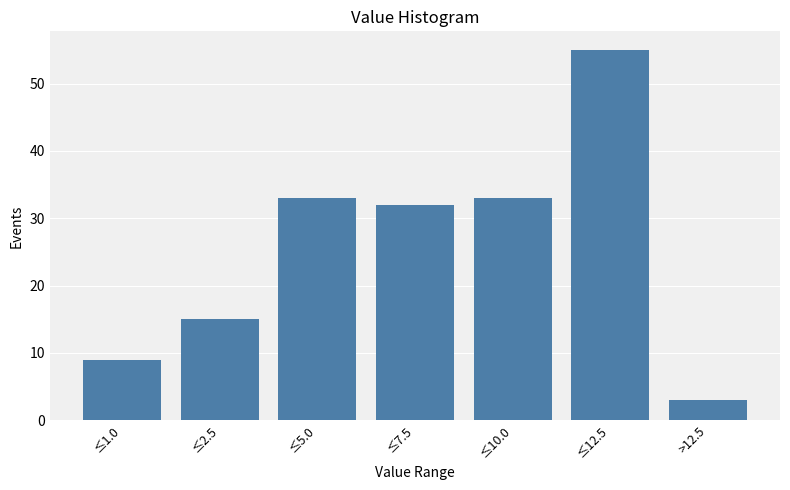

Reading left to right, list all the values displayed in this chart.

9	15	33	32	33	55	3